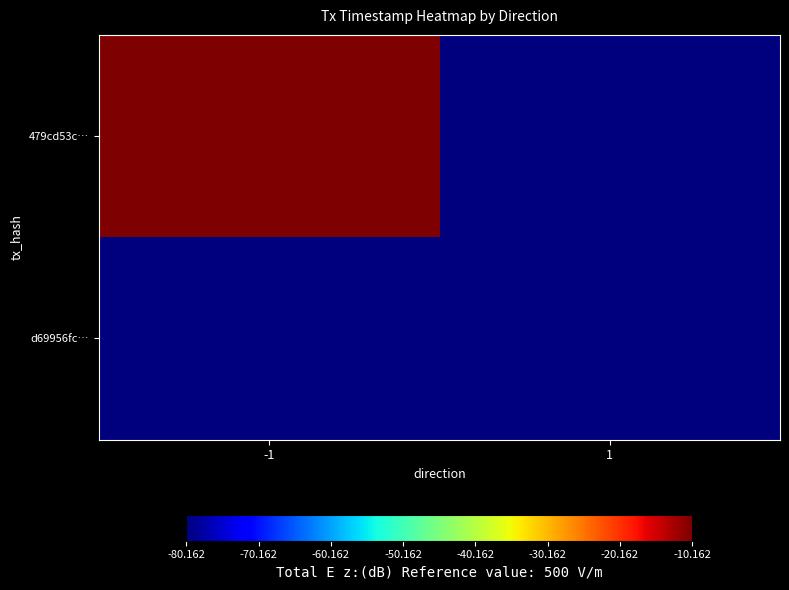

At which category is the sum across all series the highest?

-1